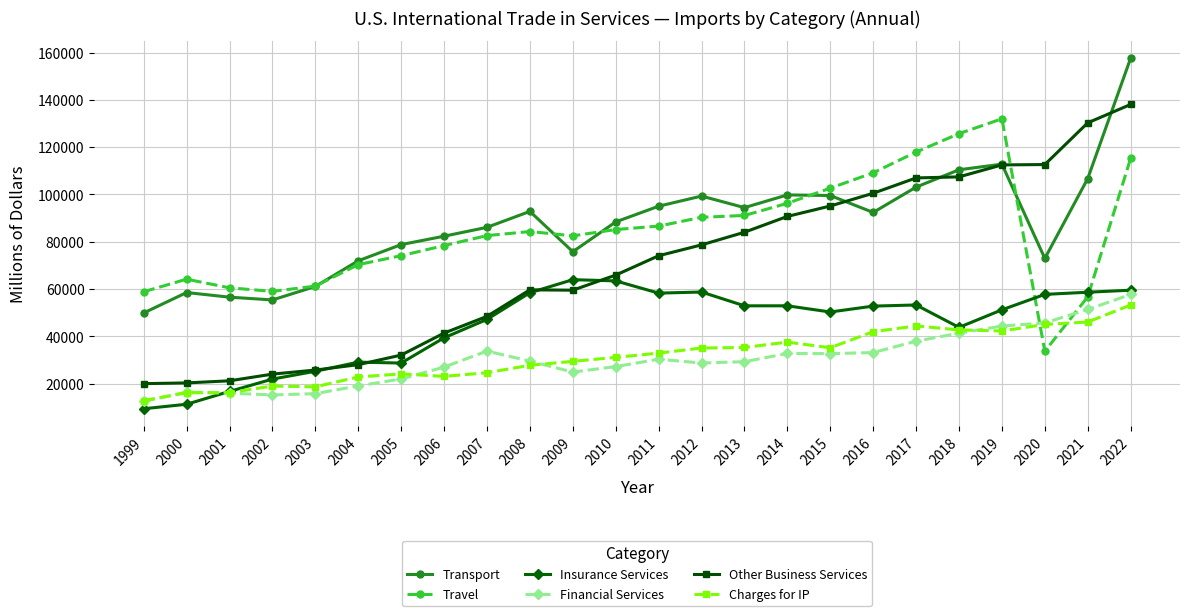

Is it true that Charges for IP equals 14199 at 2013?

False